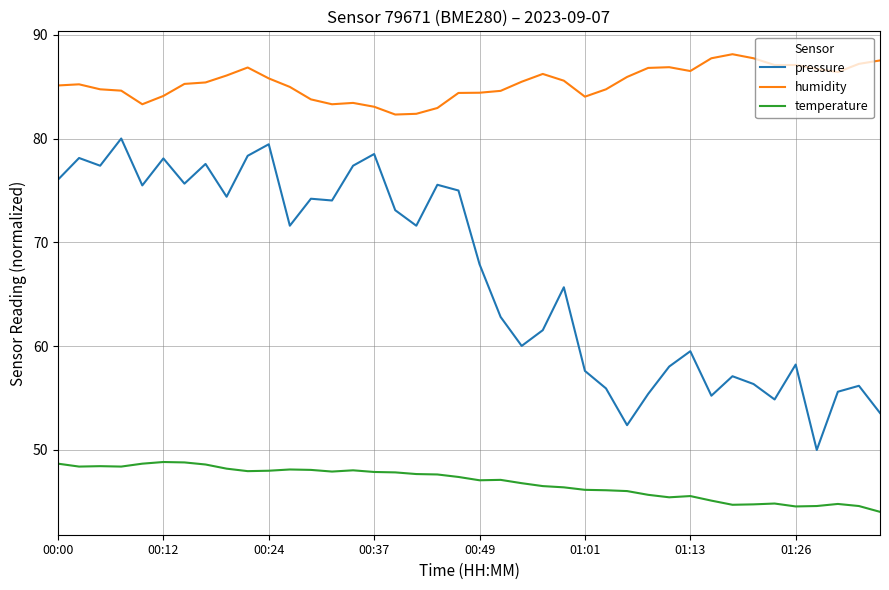

Which series has the widest spread of values?

pressure